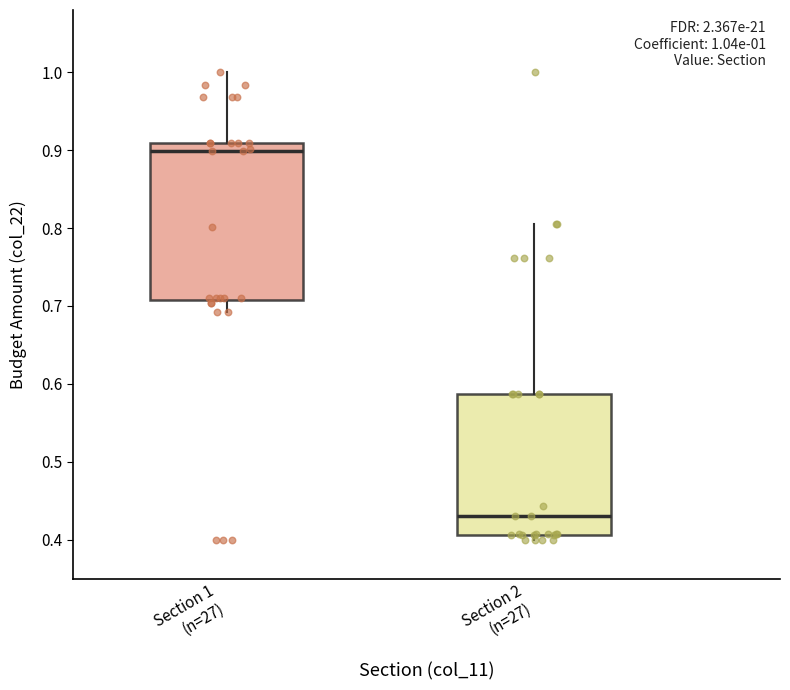

Comparing the boxes themselves (not the whiskers), which one is the tallest?

Section 1 (n=27)